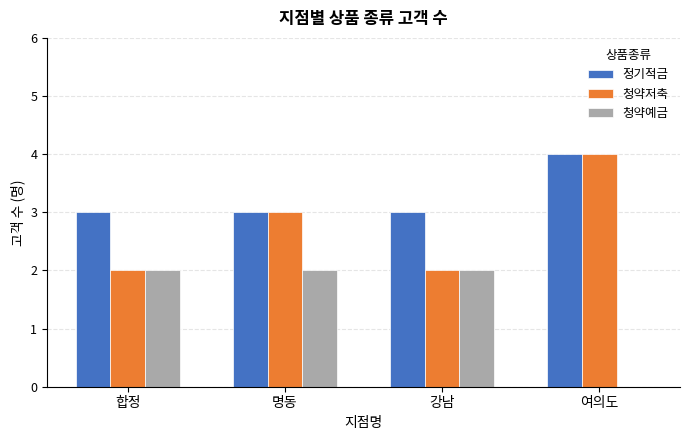

Count the number of categories in the chart.

4